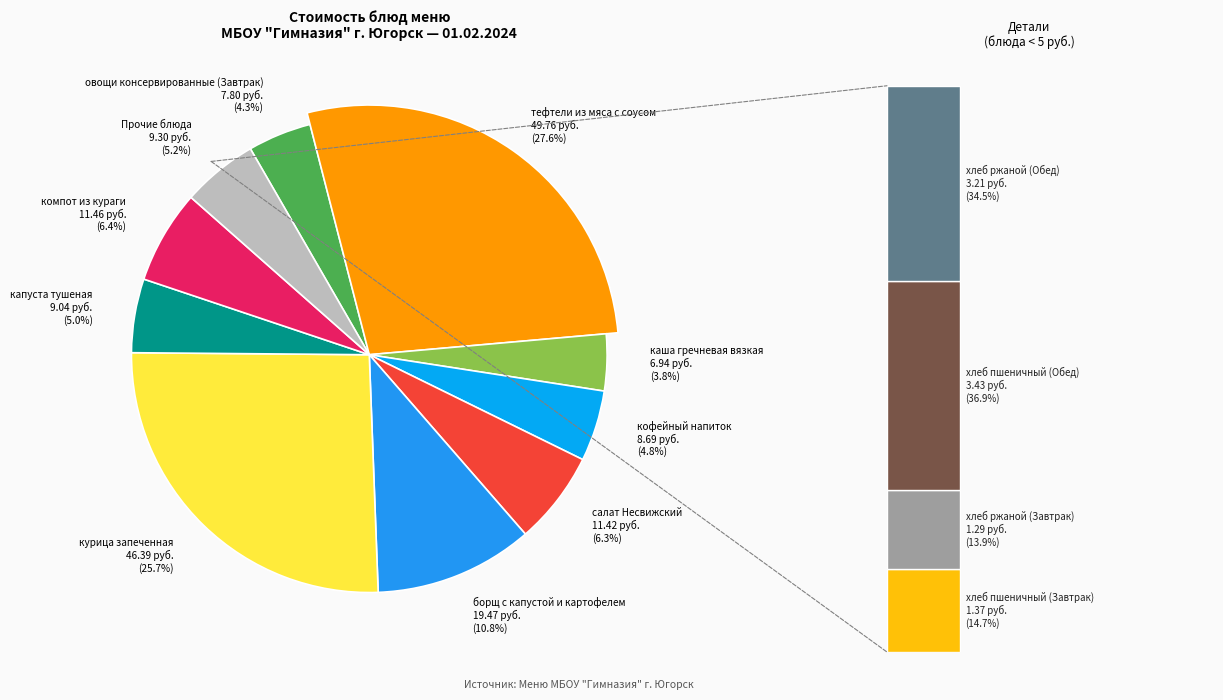

Is курица запеченная the majority of the pie?

No